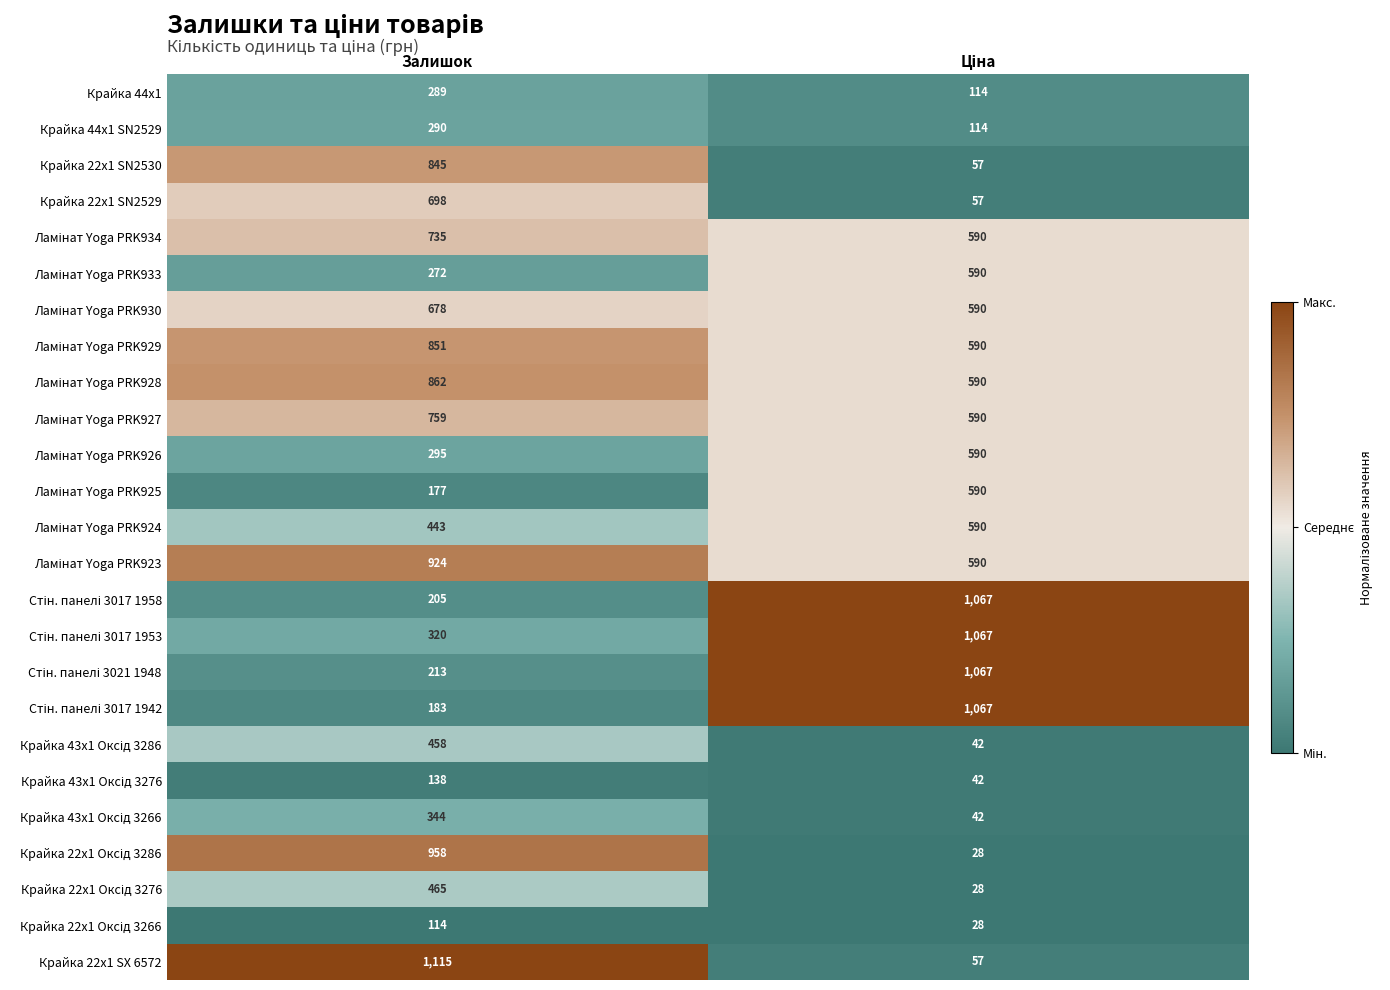

The value of Крайка 44x1 at Залишок is 289. True or false?

True